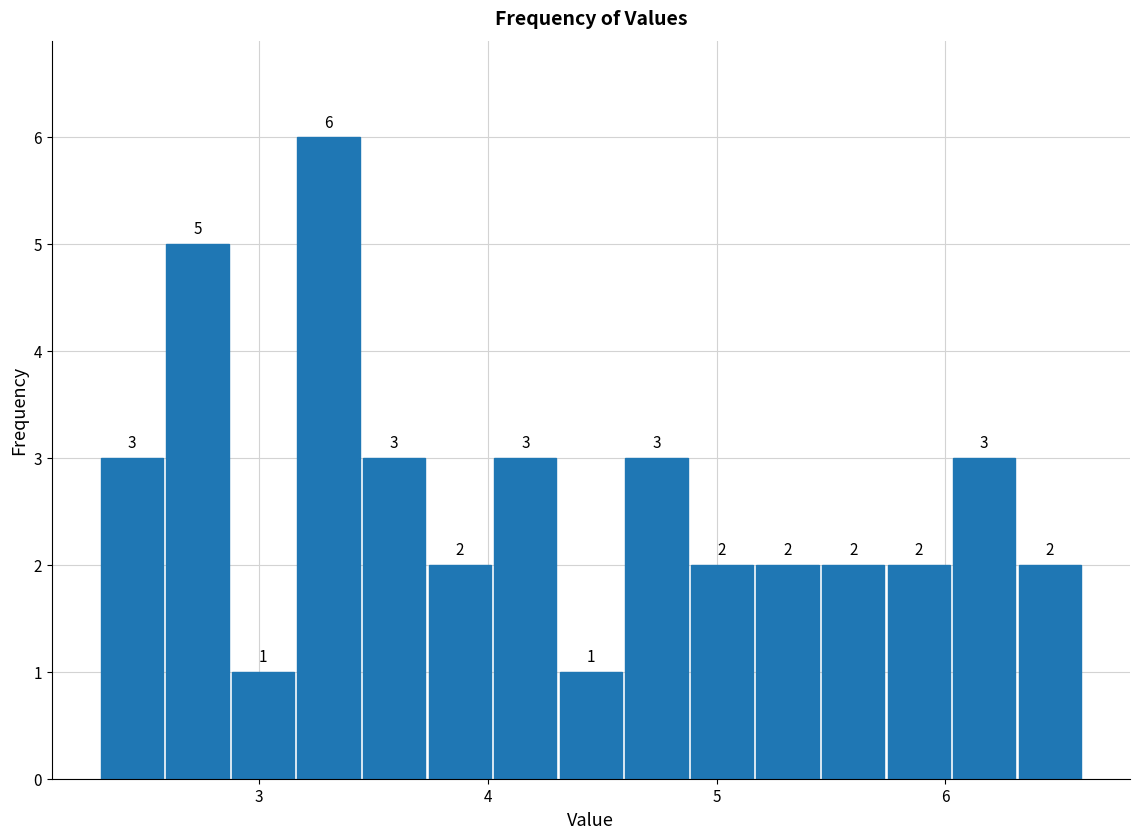

Around what value on the x-axis is the tallest bar? Give the approximate position of its centre, as read against the axis.

3.3